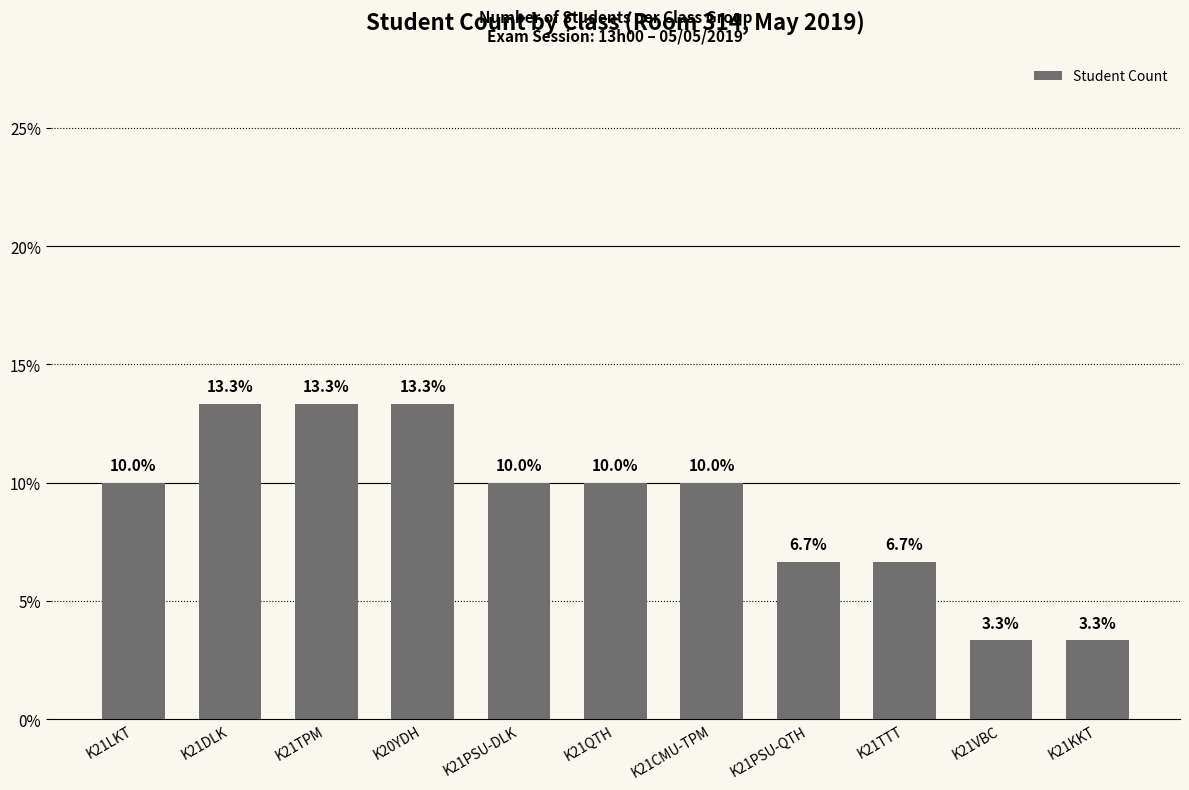

What is the change in value from K20YDH to K21KKT?

-10.0